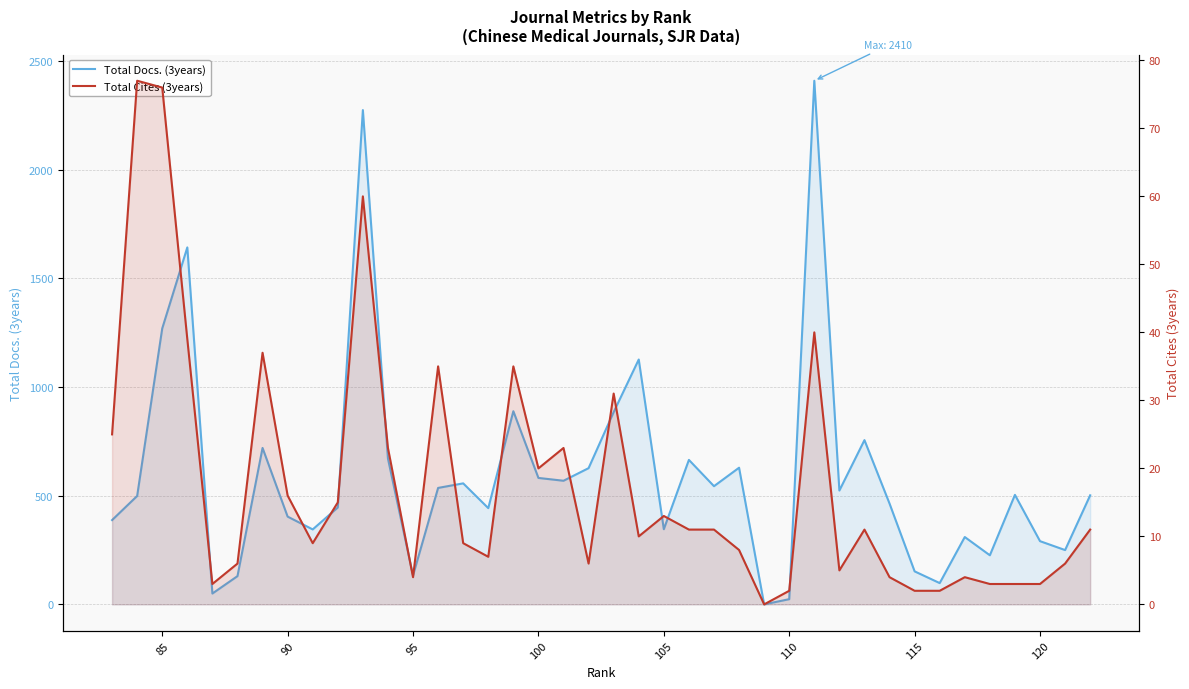

True or false: Total Cites (3years) has a value of 9 at 34.

False